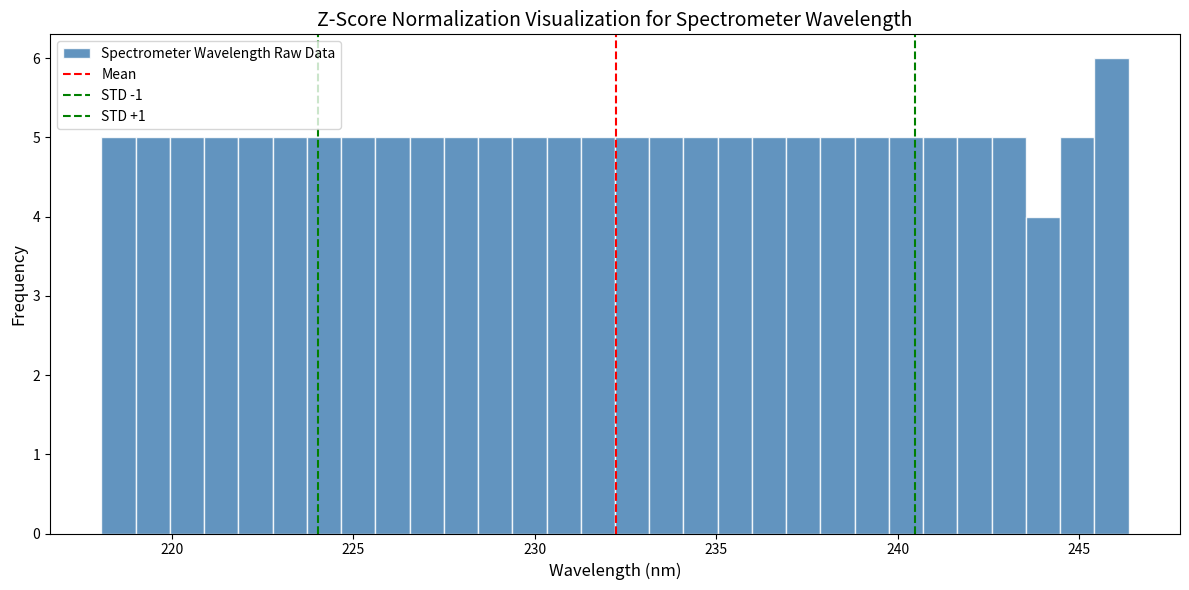

Around what value on the x-axis is the tallest bar? Give the approximate position of its centre, as read against the axis.

246.0